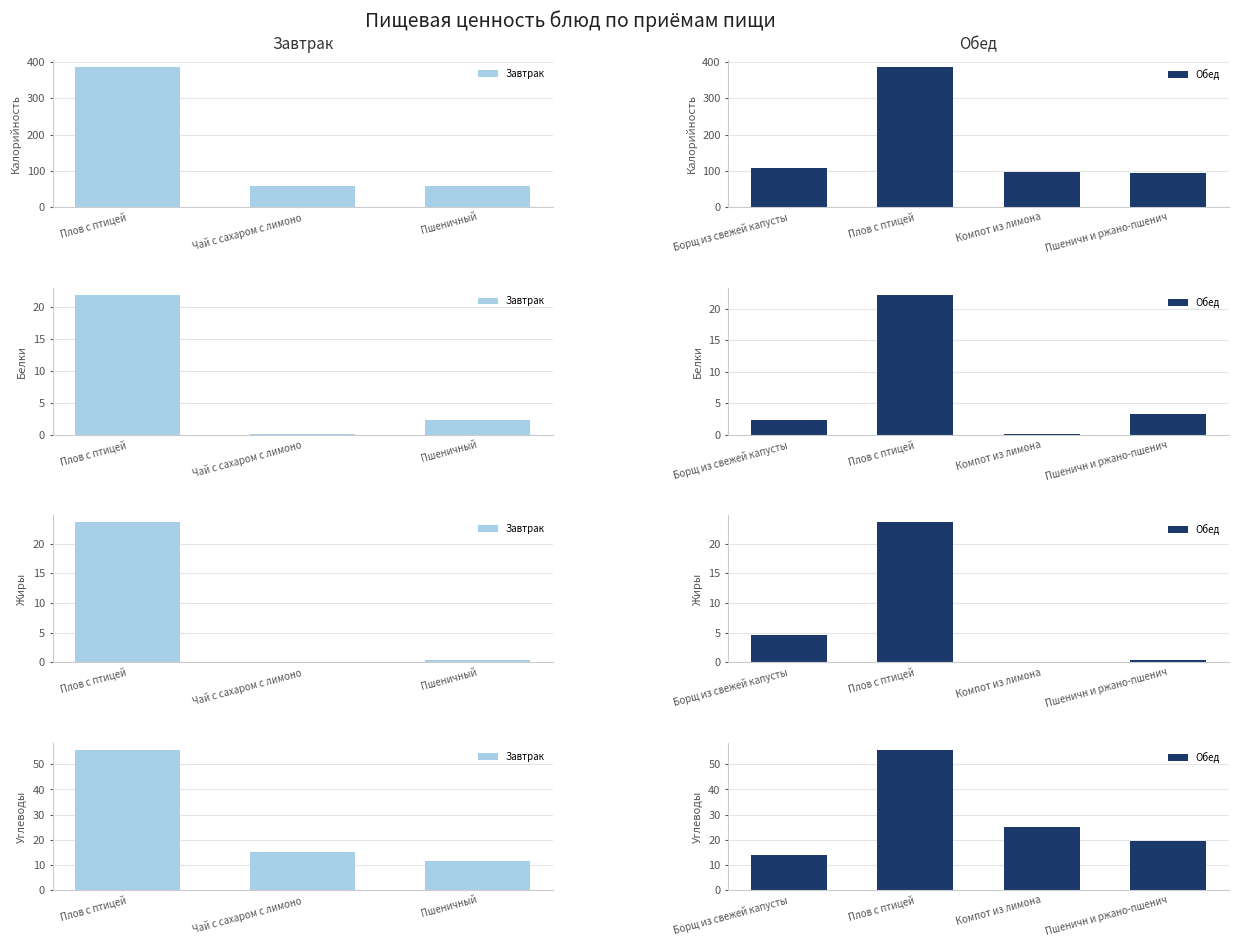

Between Борщ из свежей капусты and Чай с сахаром с лимоном, which is larger?

Борщ из свежей капусты